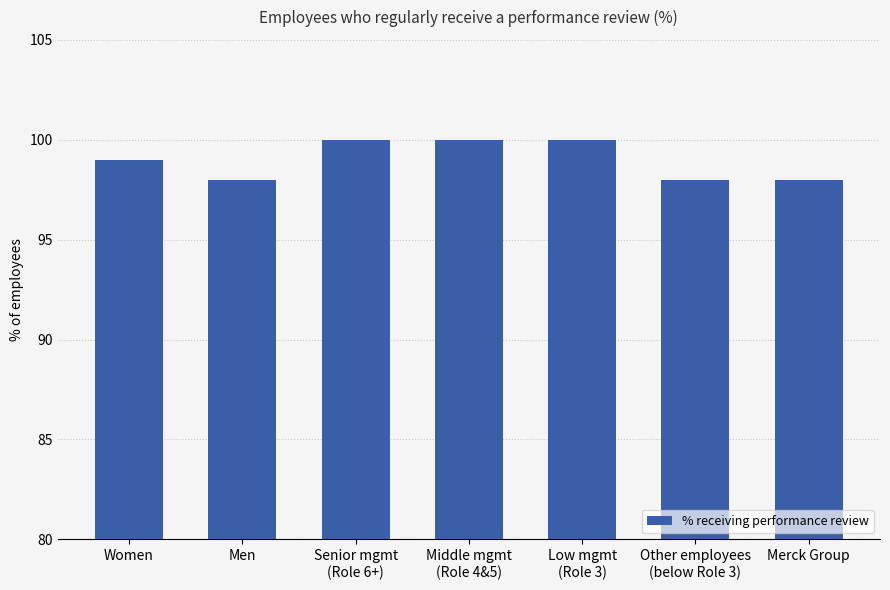

What is the label of the 2nd bar from the left?

Men